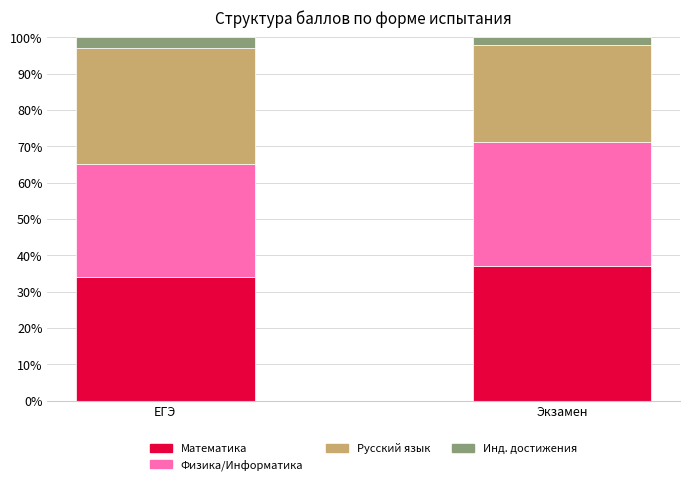

What is the total value across all series at ЕГЭ?

100.0